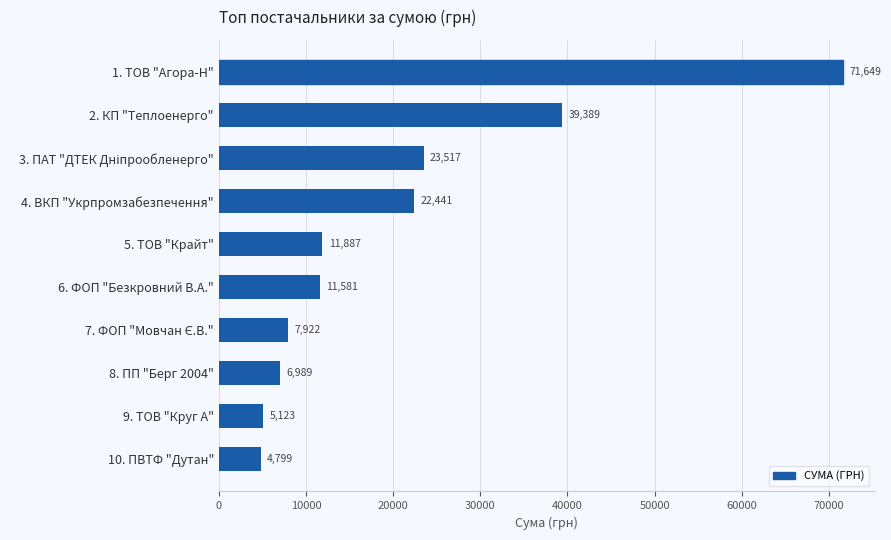

Is it true that the value at 10. ПВТФ "Дутан" is 8450.9?

False